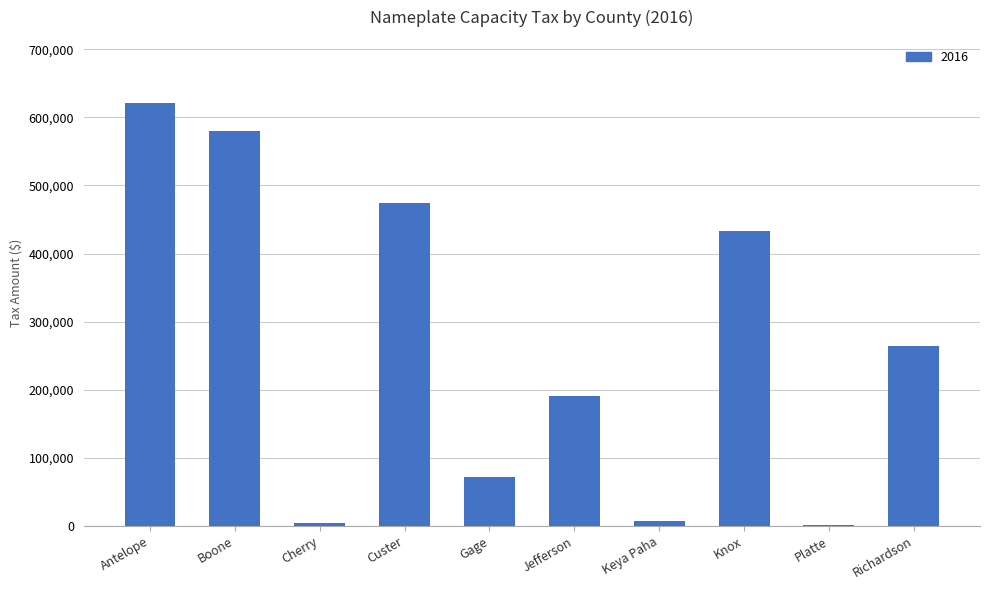

At which label is the value closest to 310983?

Richardson